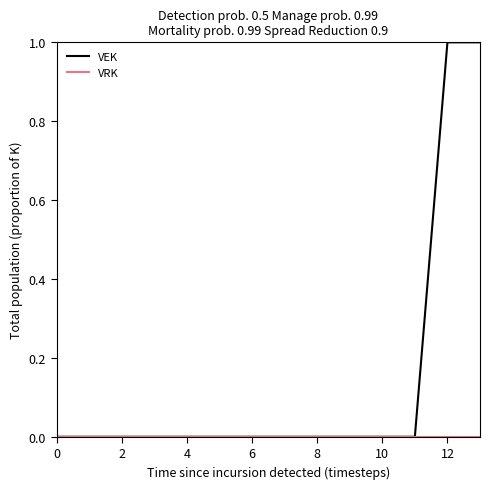

Does the chart have visible grid lines?

No